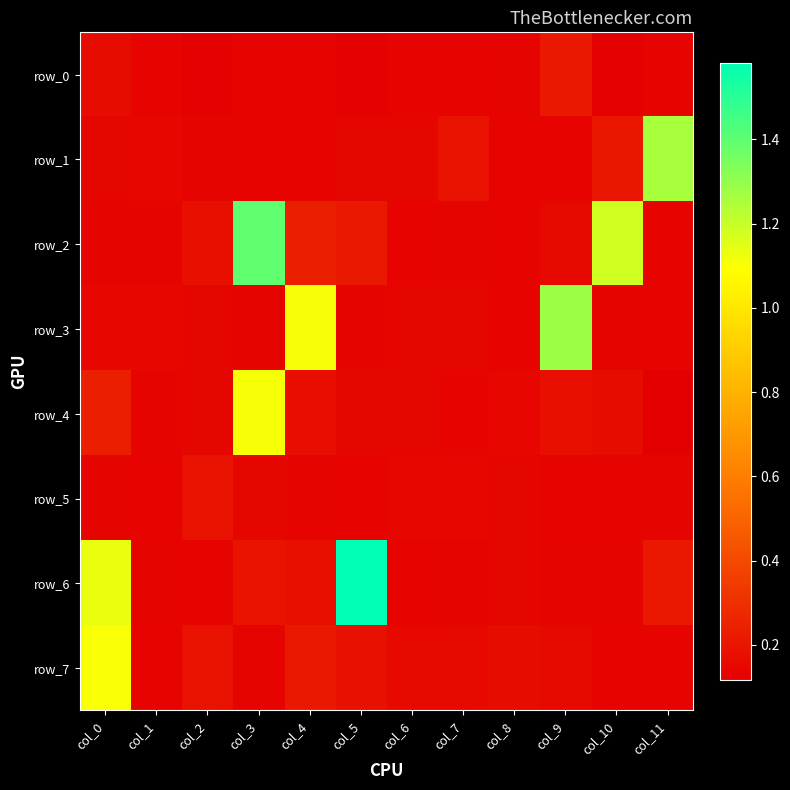

Reading right to left, what are all the values shown in this chart?

row_0: 0.1	0.1	0.2	0.1	0.1	0.1	0.1	0.1	0.1	0.1	0.1	0.2
row_1: 1.3	0.2	0.1	0.1	0.2	0.1	0.1	0.1	0.1	0.1	0.1	0.1
row_2: 0.1	1.2	0.2	0.1	0.1	0.1	0.2	0.2	1.4	0.2	0.1	0.1
row_3: 0.1	0.1	1.3	0.1	0.1	0.1	0.1	1.1	0.1	0.1	0.1	0.1
row_4: 0.1	0.2	0.2	0.1	0.1	0.1	0.1	0.2	1.1	0.1	0.1	0.2
row_5: 0.1	0.1	0.1	0.1	0.1	0.1	0.1	0.1	0.1	0.2	0.1	0.1
row_6: 0.2	0.1	0.1	0.1	0.1	0.1	1.6	0.2	0.2	0.1	0.1	1.1
row_7: 0.1	0.1	0.2	0.2	0.2	0.2	0.2	0.2	0.1	0.2	0.1	1.1